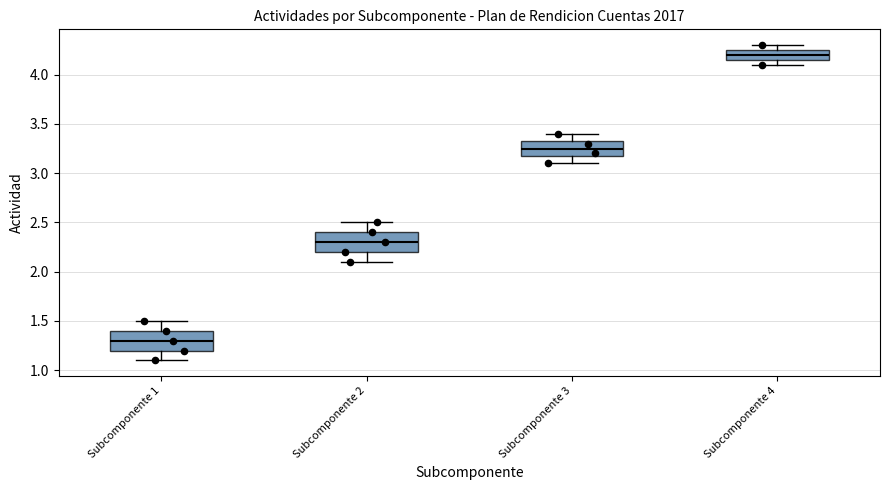

Reading left to right, transcribe this box plot: for each box, give where its median line is, the range the box spans, and where its two whiskers end, as read against the y-axis. The values are not printed on the chart, so give them approximately, as read against the axis.

Subcomponente 1: median 1.30, box 1.20 to 1.40, whiskers 1.10 to 1.50
Subcomponente 2: median 2.30, box 2.20 to 2.40, whiskers 2.10 to 2.50
Subcomponente 3: median 3.25, box 3.20 to 3.35, whiskers 3.10 to 3.40
Subcomponente 4: median 4.20, box 4.15 to 4.25, whiskers 4.10 to 4.30